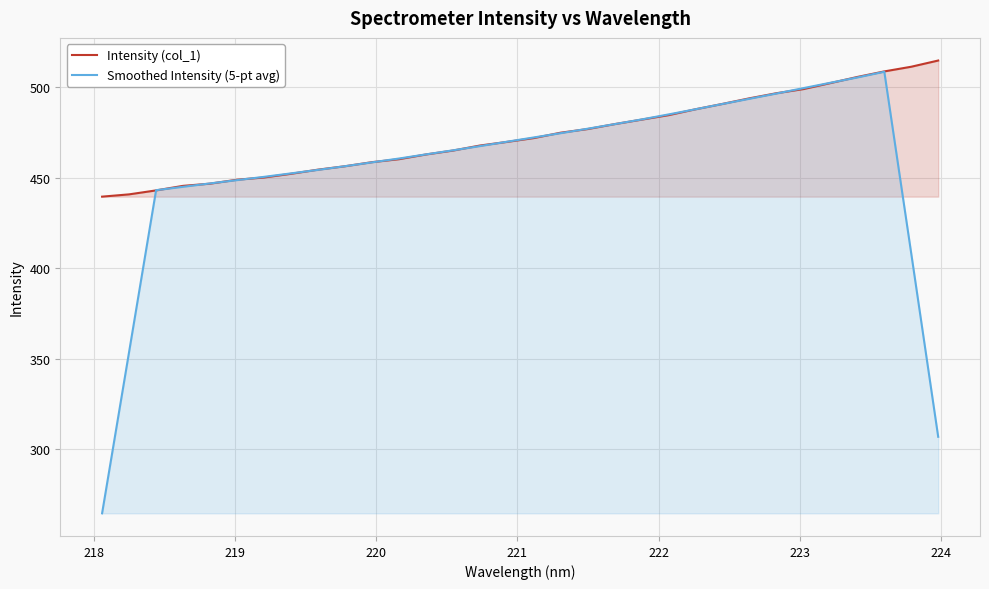

How many data points in Intensity (col_1) are less than 471?

16